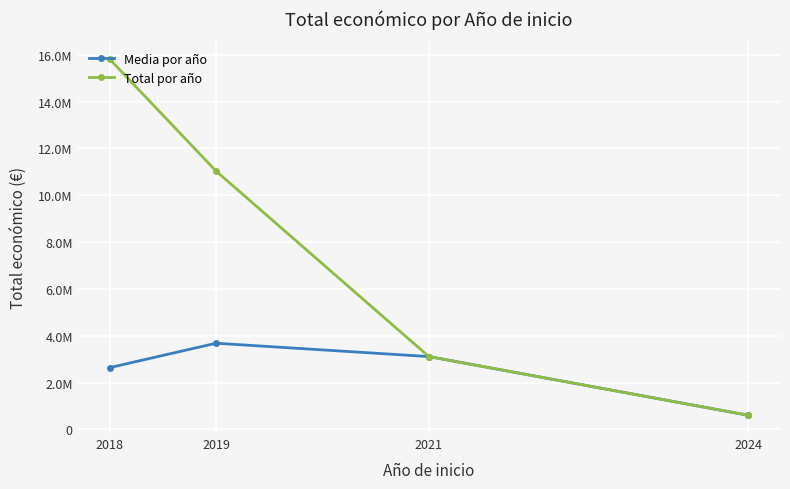

Is this an area chart (filled region under the line)?

No